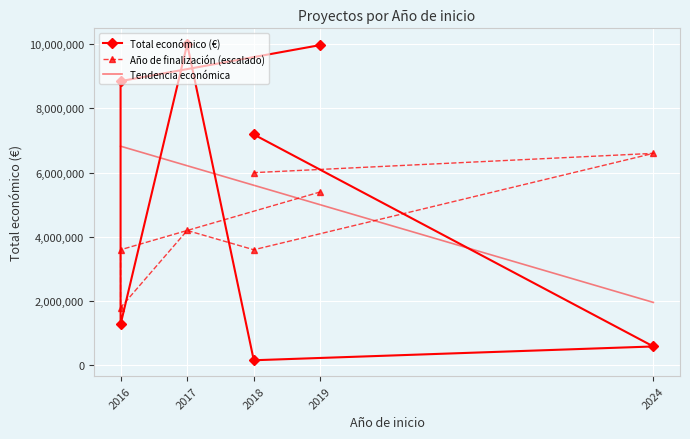

At which label does Total económico (M€) first exceed 7187653?

2019